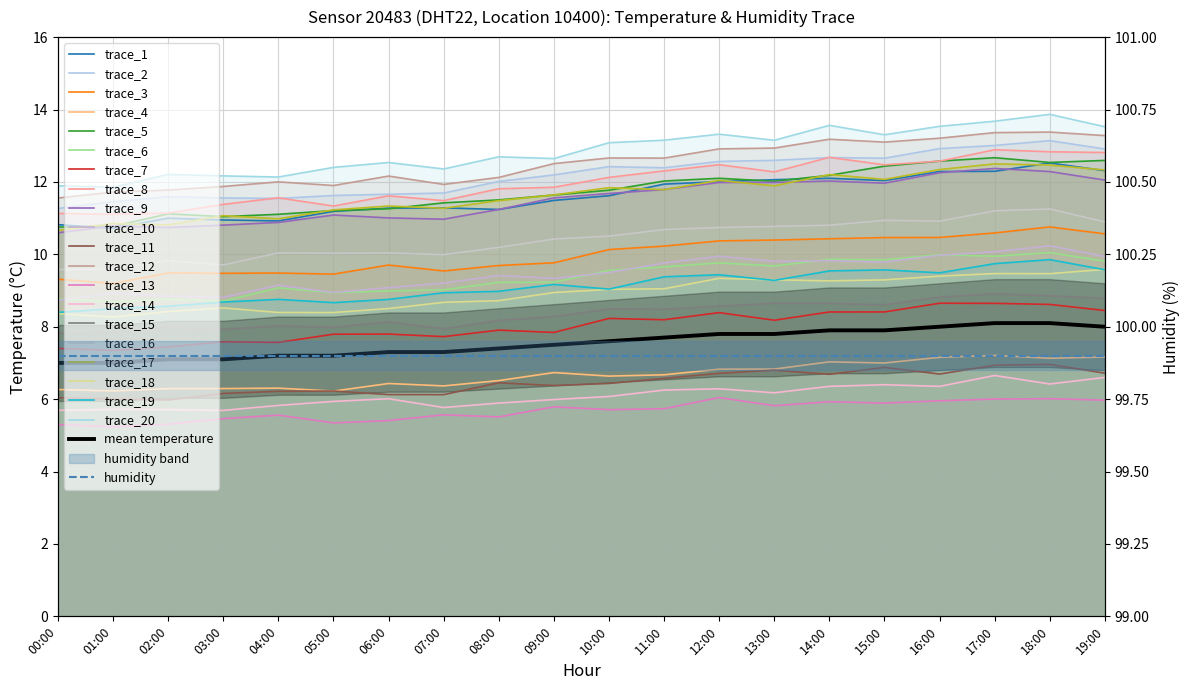

Reading left to right, list all the values displayed in this chart.

00:00=7.0	01:00=7.0	02:00=7.1	03:00=7.1	04:00=7.2	05:00=7.2	06:00=7.3	07:00=7.3	08:00=7.4	09:00=7.5	10:00=7.6	11:00=7.7	12:00=7.8	13:00=7.8	14:00=7.9	15:00=7.9	16:00=8.0	17:00=8.1	18:00=8.1	19:00=8.0